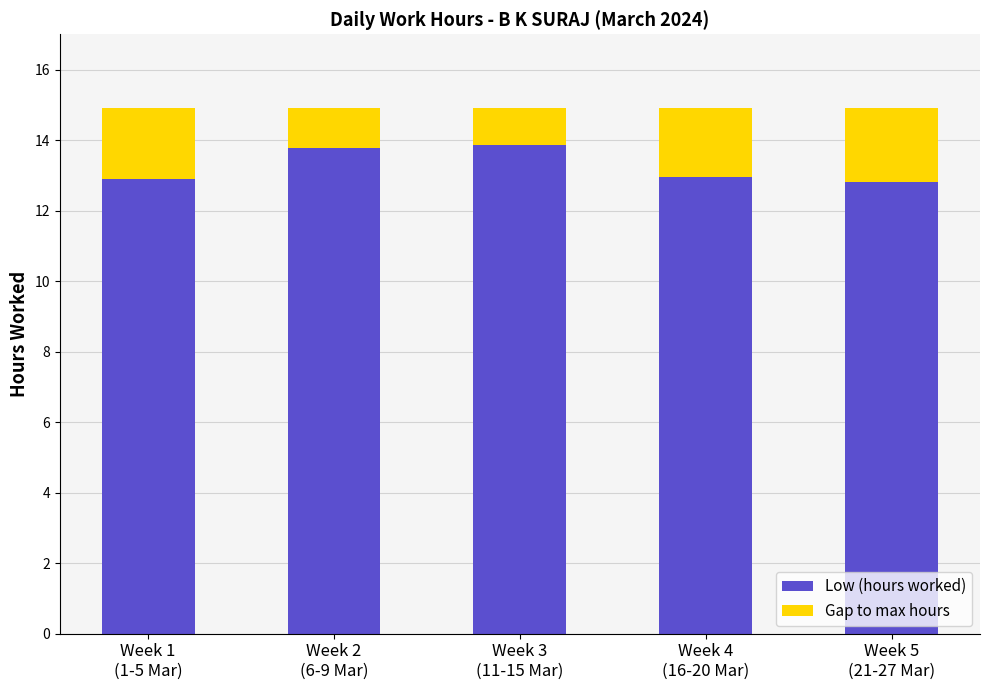

What is the difference between the second highest and second lowest values in the Low (hours worked) series?

0.9